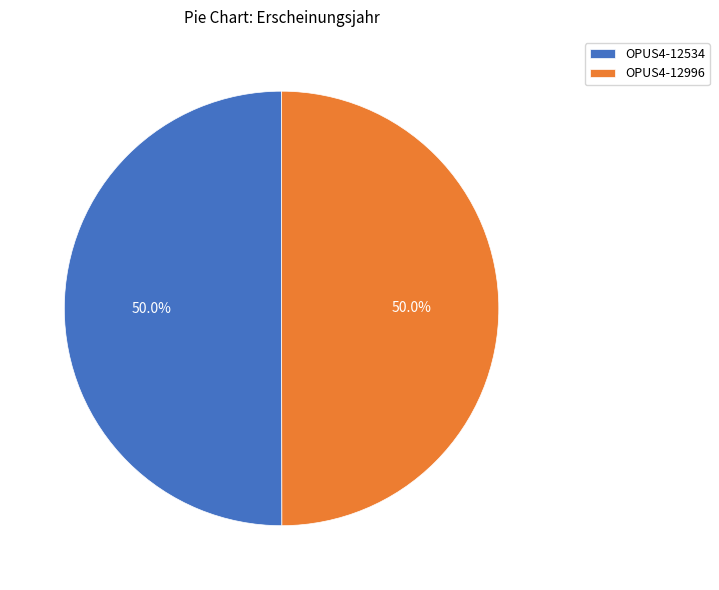

To the nearest percent, what is the average slice percentage?

50%